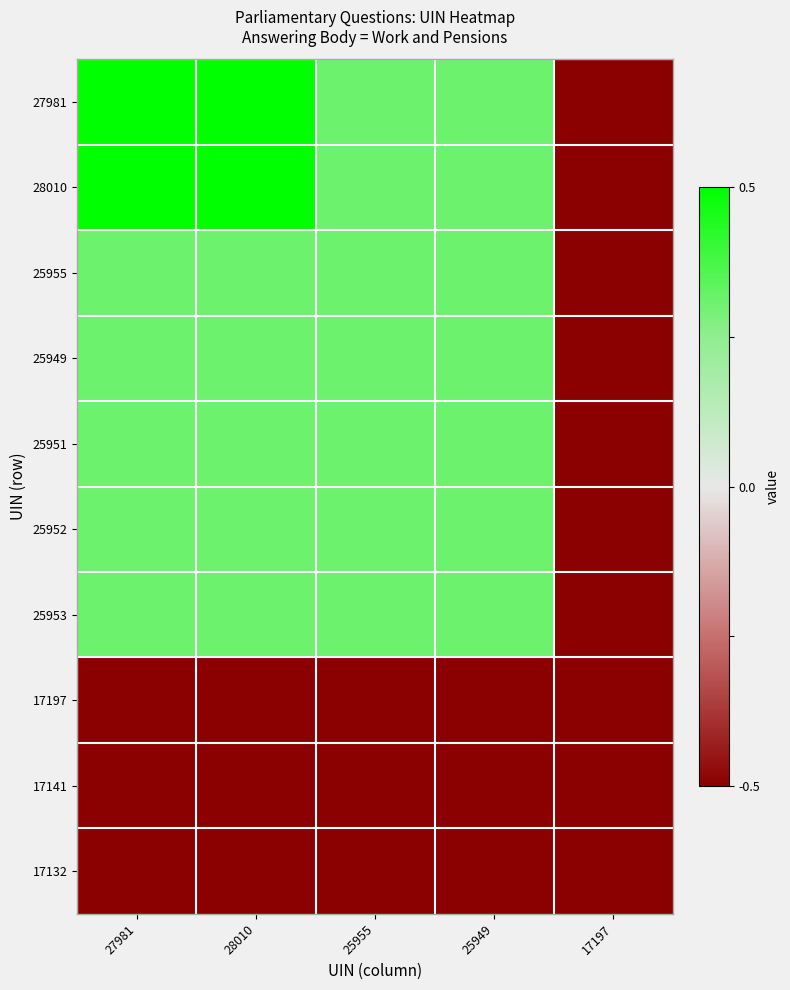

List the series in order of their peak value, highest first.

27981, 28010, 25955, 25949, 25953, 25952, 25951, 17197, 17141, 17132